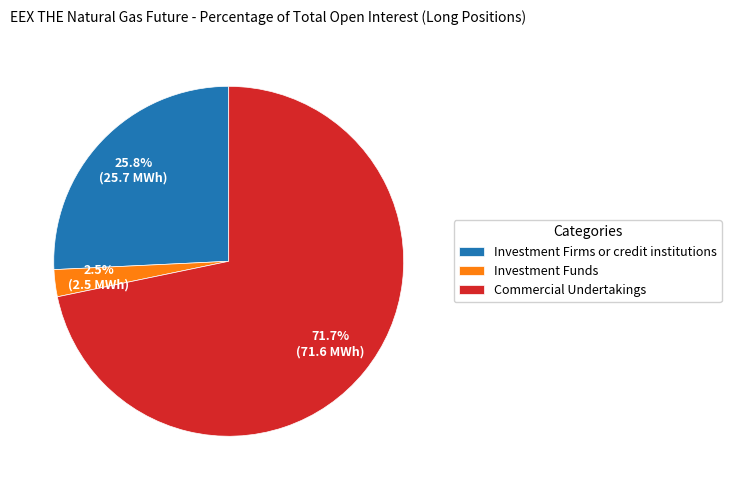

Rank the categories by value from highest to lowest.

Commercial Undertakings, Investment Firms or credit institutions, Investment Funds